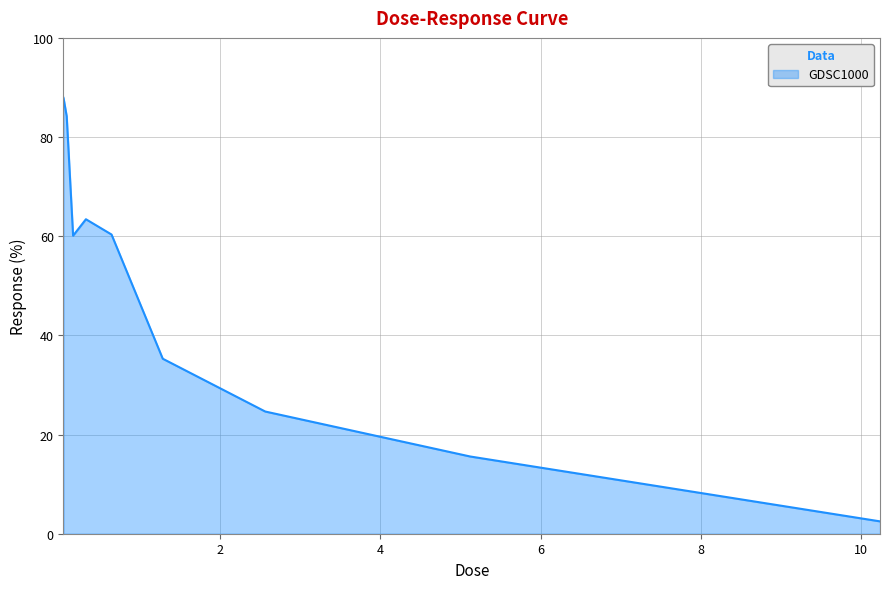

What is the maximum value shown in the chart?

87.9